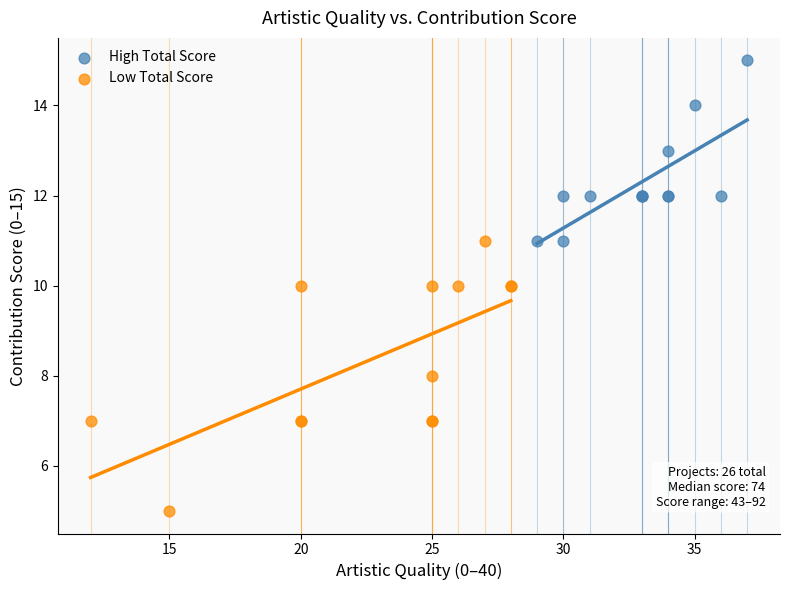

Which series reaches the minimum Y coordinate?

Low Total Score